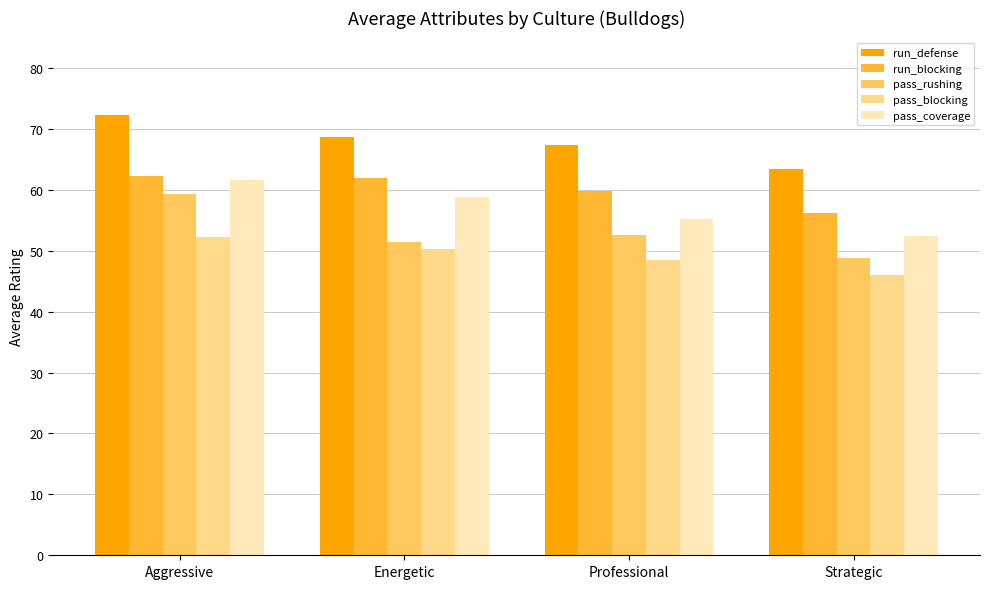

What is the sum of the pass_rushing values at Energetic and Professional?

104.1